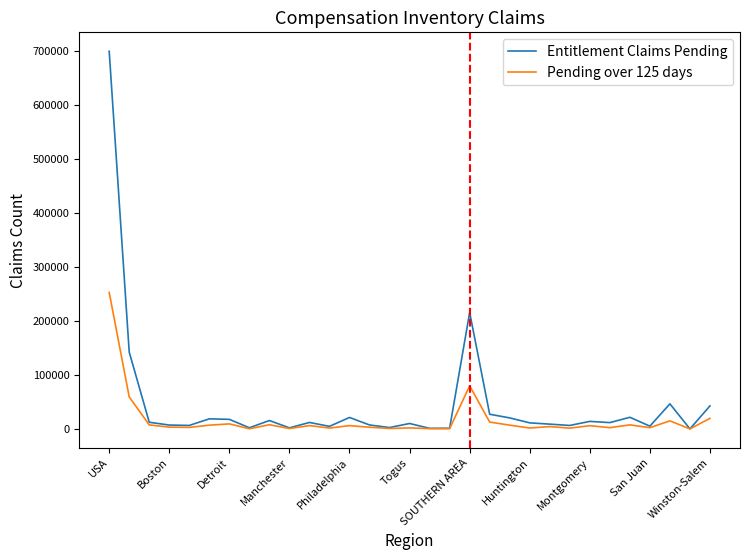

What is the maximum value shown in the chart?

699011